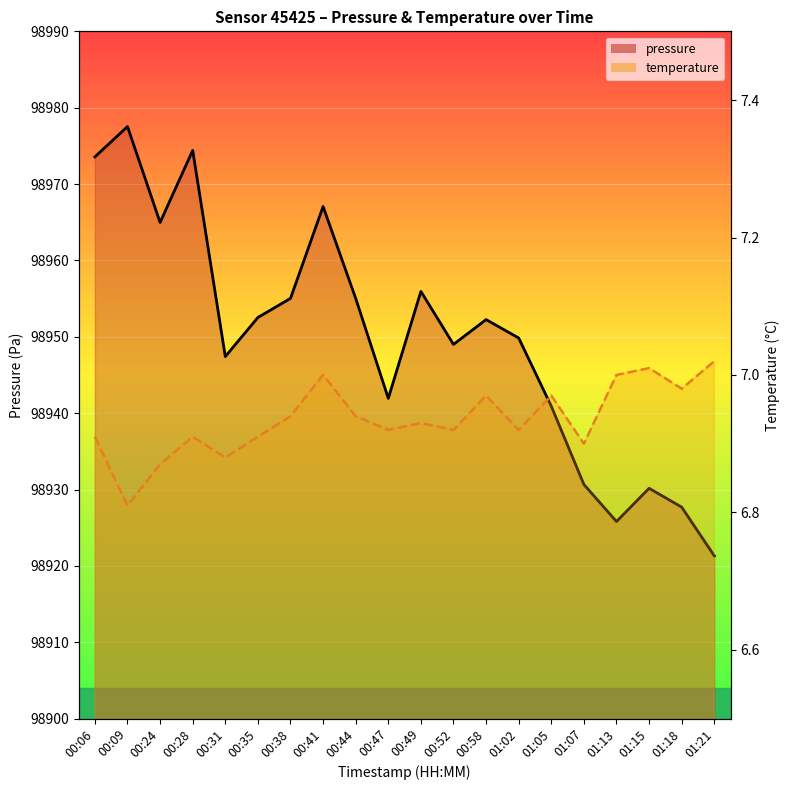

Reading left to right, extract all data points from this chart.

pressure: 98973.6	98977.5	98965.0	98974.4	98947.4	98952.5	98955.0	98967.1	98955.0	98941.9	98955.9	98949.0	98952.2	98949.8	98940.9	98930.7	98925.8	98930.2	98927.7	98921.3
temperature: 6.9	6.8	6.9	6.9	6.9	6.9	6.9	7.0	6.9	6.9	6.9	6.9	7.0	6.9	7.0	6.9	7.0	7.0	7.0	7.0